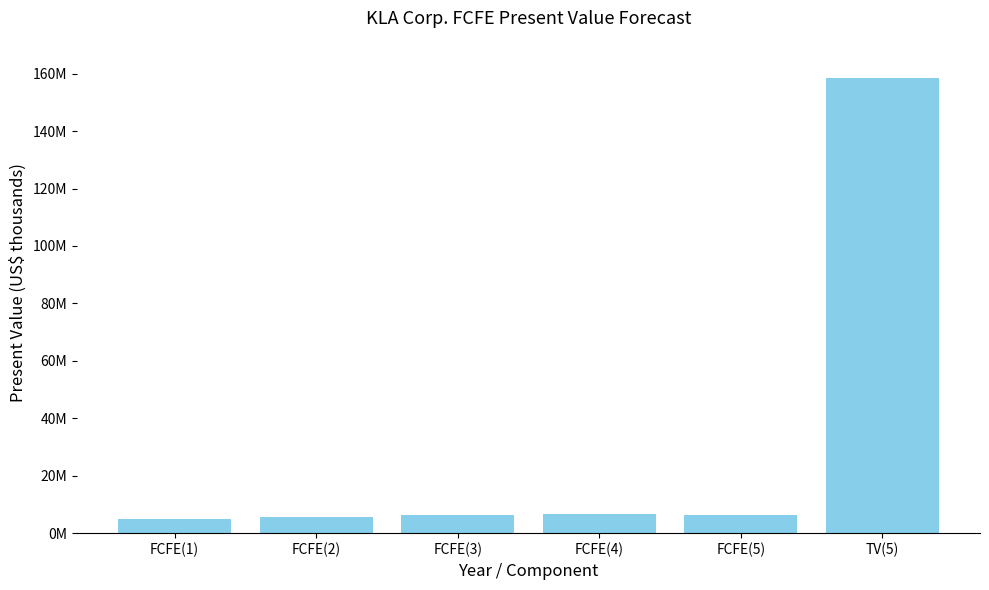

List the labels in order of value, smallest first.

FCFE(1), FCFE(2), FCFE(5), FCFE(3), FCFE(4), TV(5)